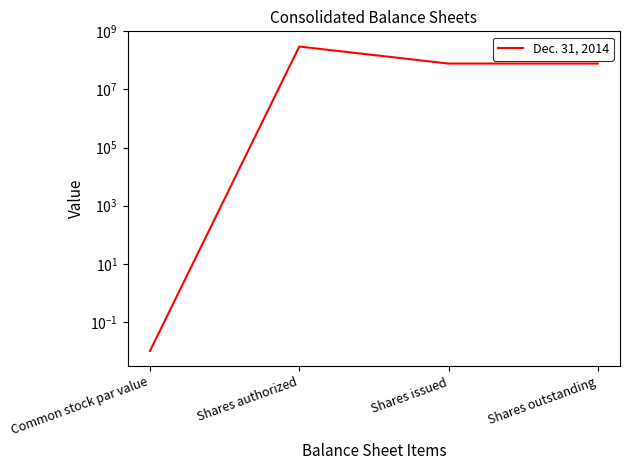

The chart shows a value of 32987740.0 at Shares outstanding. True or false?

False